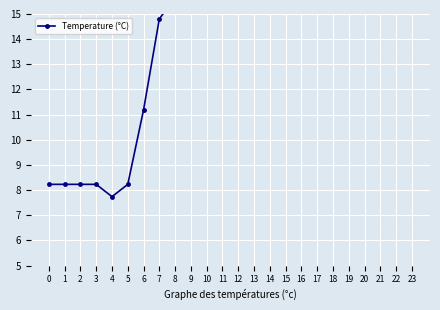

At which label is the value closest to 16?

8